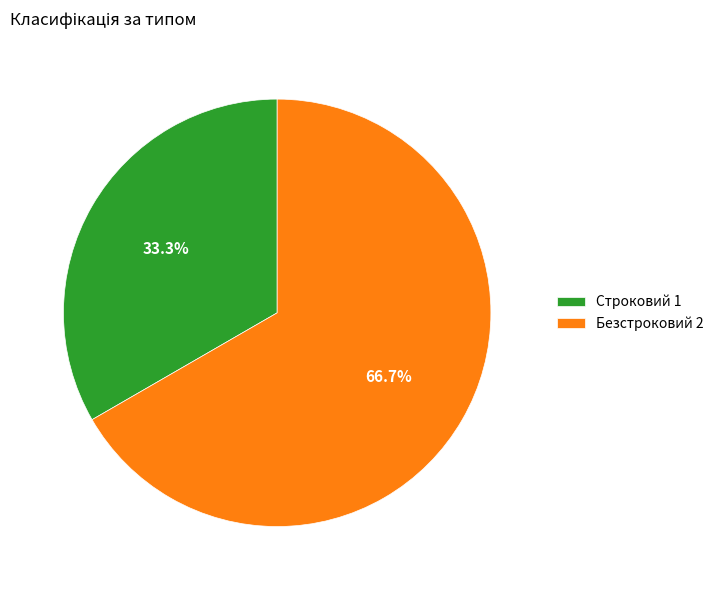

Rank the categories by value from highest to lowest.

Безстроковий, Строковий